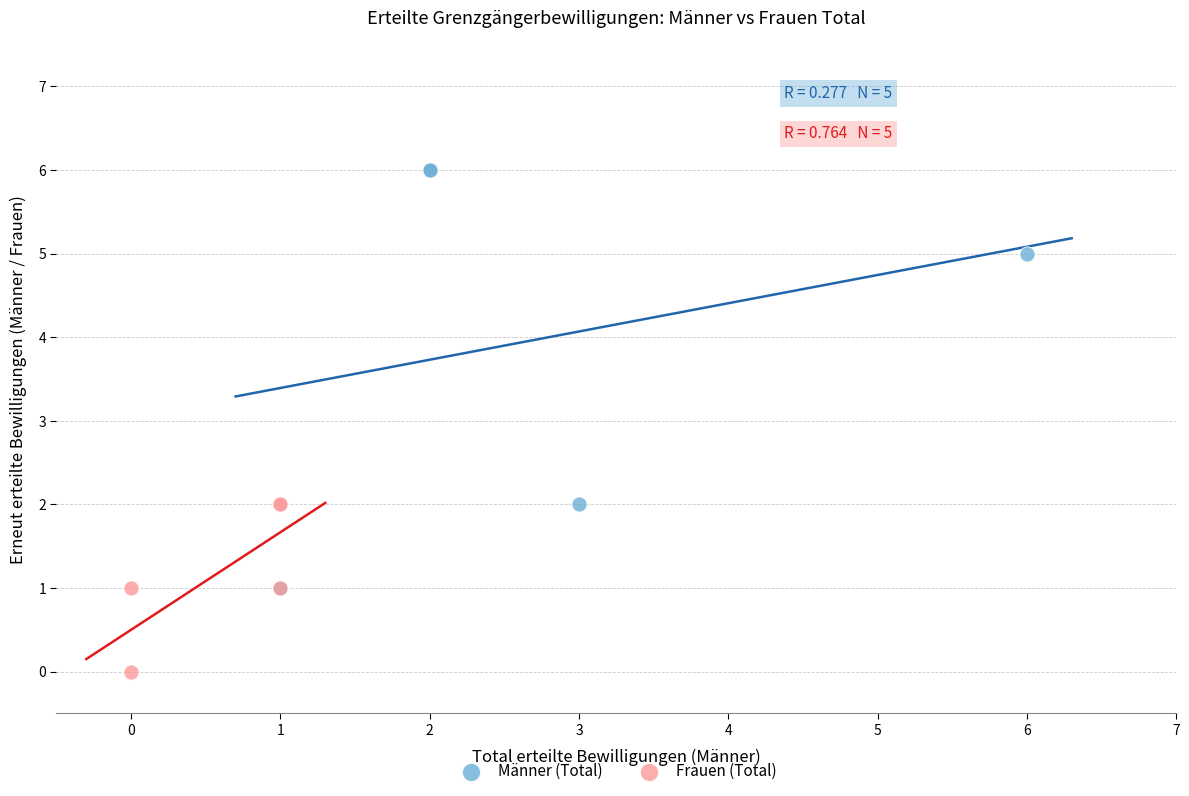

Which series has the largest Y range (max minus min)?

Männer (Total)